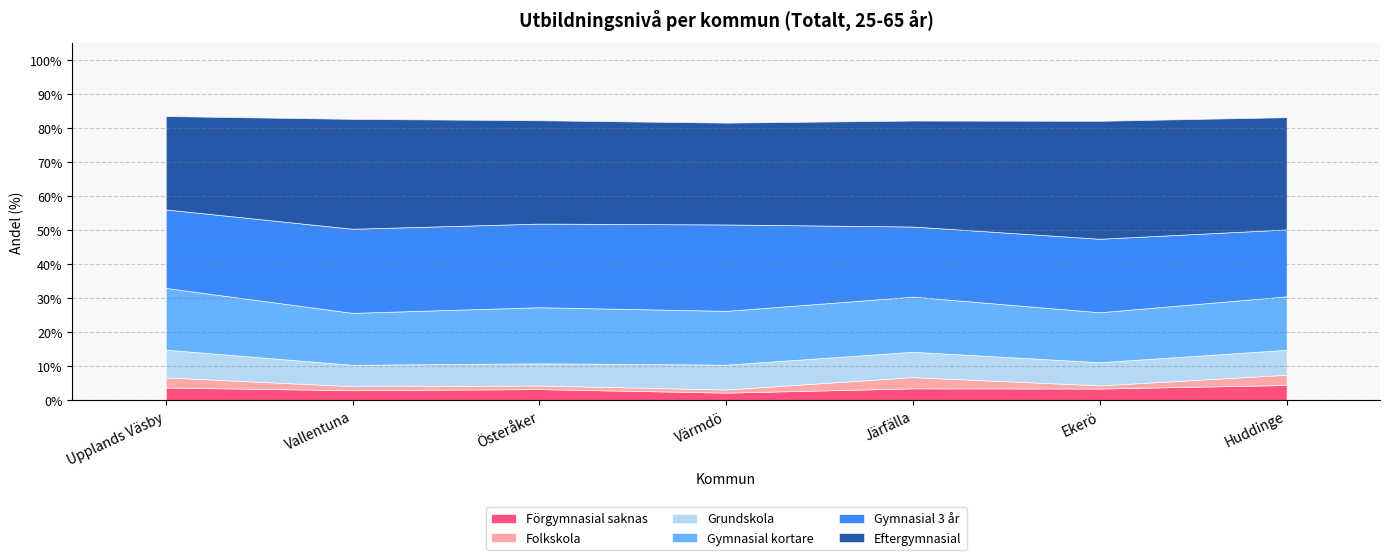

What is the lowest value of the Gymnasial 3 år series?

0.2